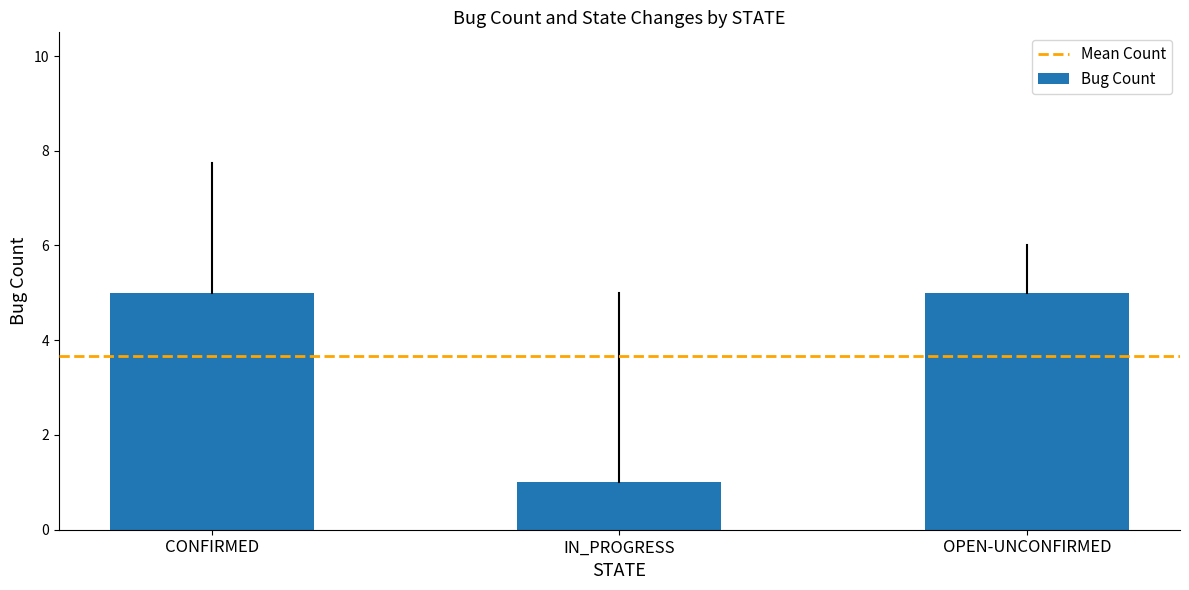

What is the change in value from IN_PROGRESS to OPEN-UNCONFIRMED?

+4